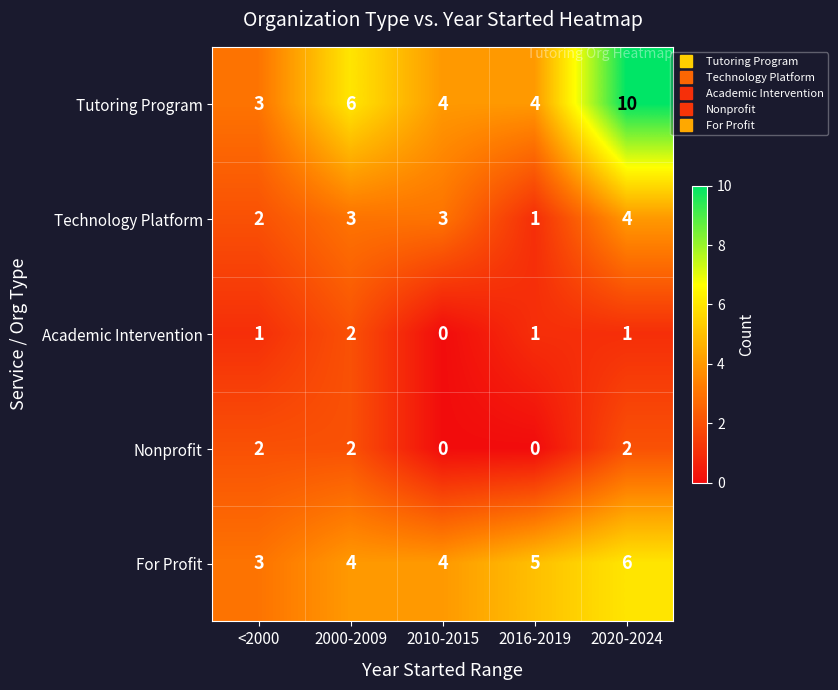

Between <2000 and 2020-2024, which series saw the biggest shift?

Tutoring Program